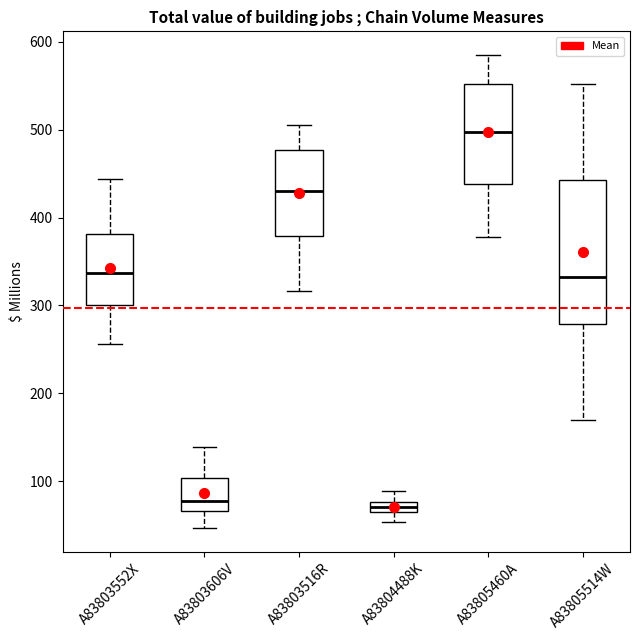

Which box's median line is the highest?

A83805460A